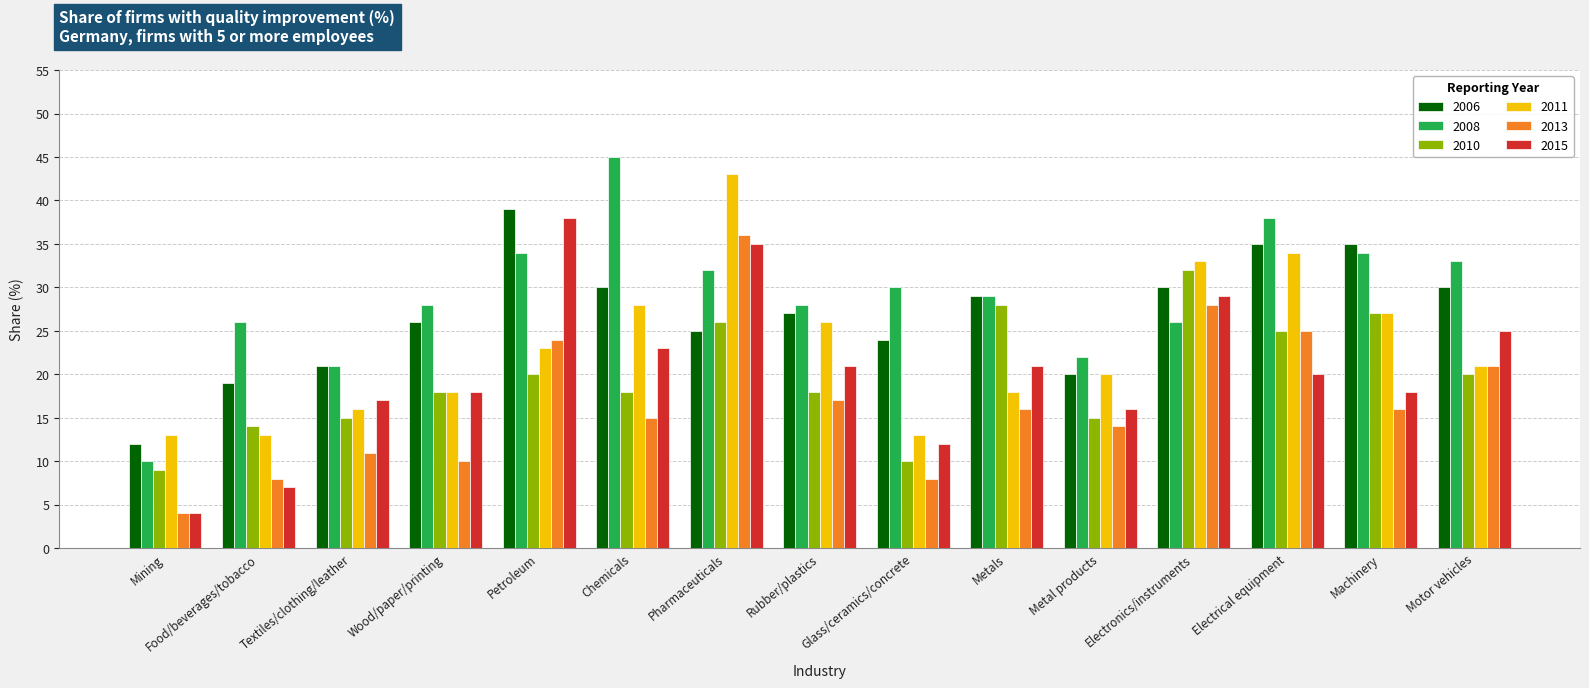

Between Metal products and Machinery, which series saw the biggest shift?

2006